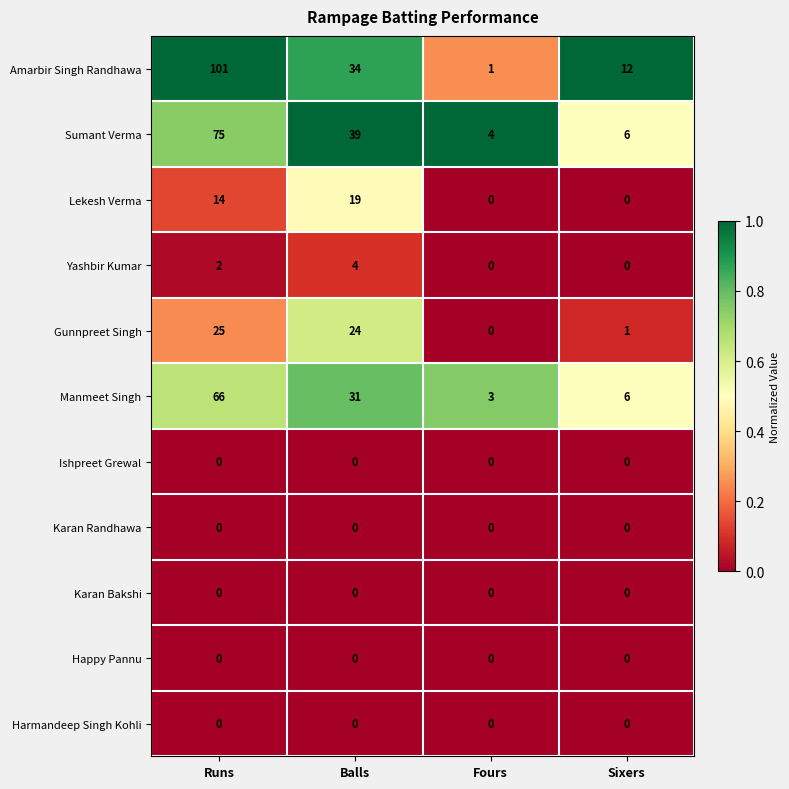

At which category is the sum across all series the highest?

Runs